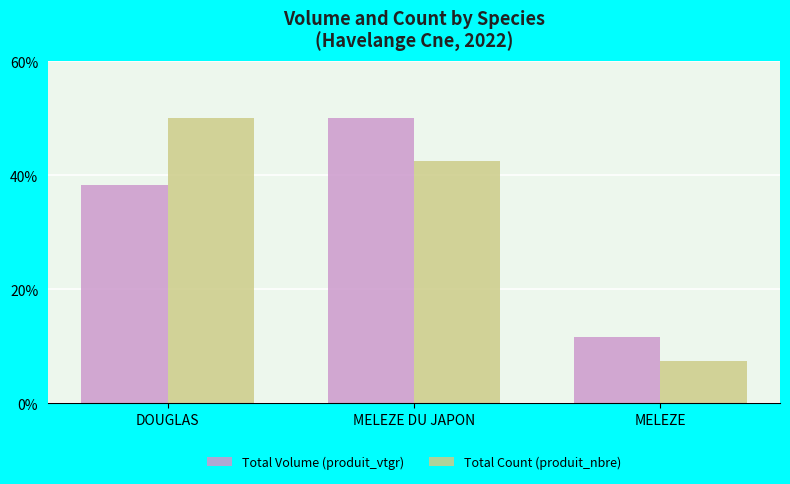

What is the value of the Total Count (produit_nbre) bar at the 1st from the left?

50.0